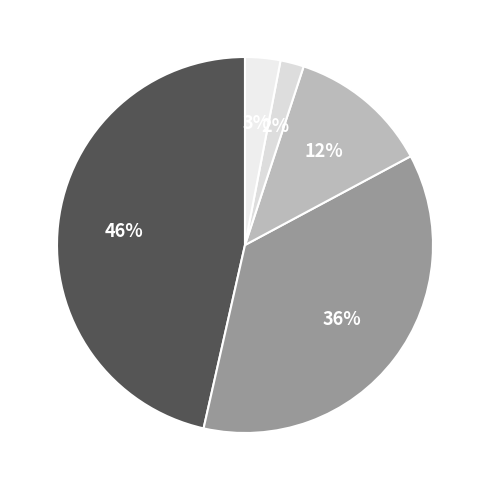

Rank the categories by value from lowest to highest.

Very likely, DK/RA, Likely, Unlikely, Very unlikely